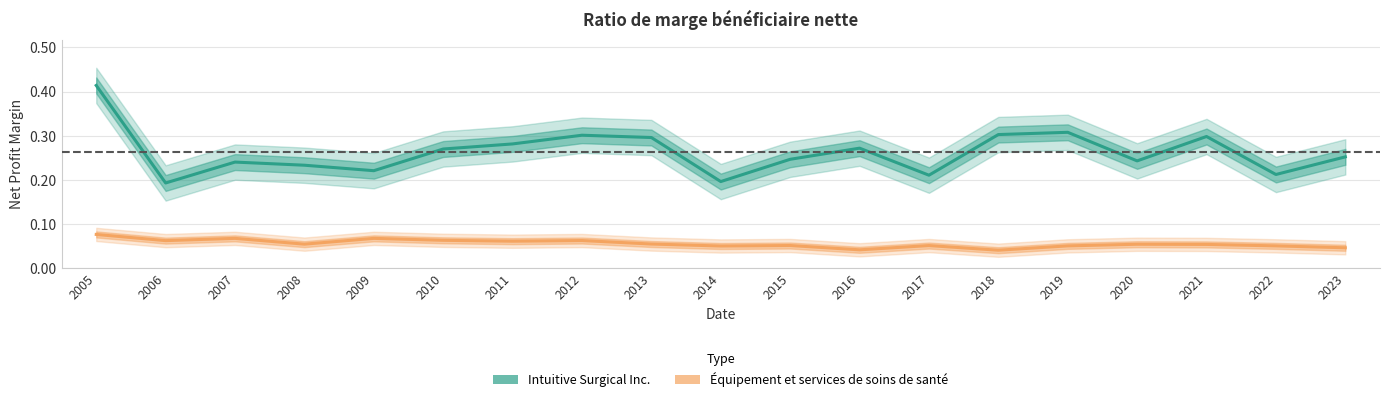

Which has a higher value, 2017 or 2005?

2005